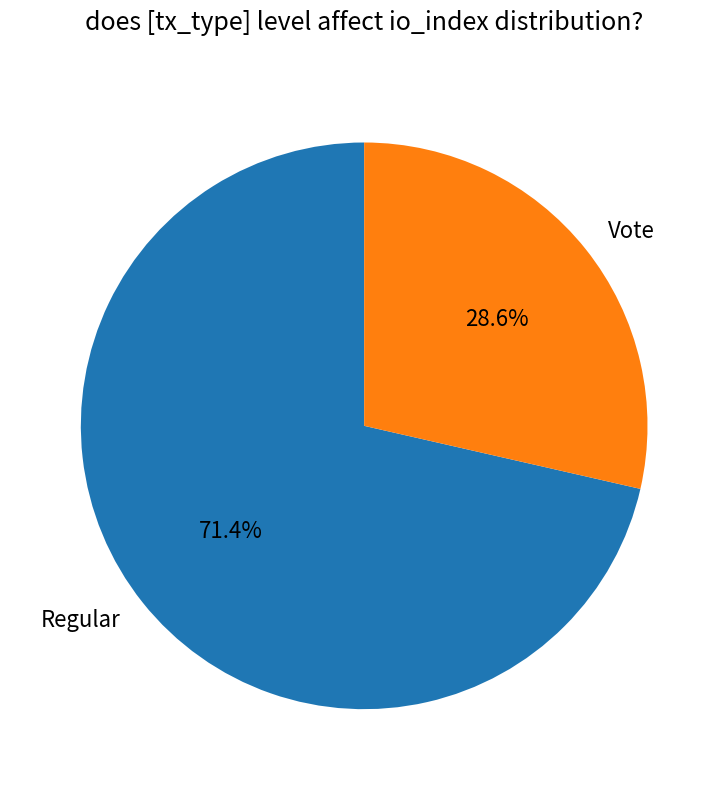

Approximately how many times larger is the value at Regular compared to Vote?

2.5